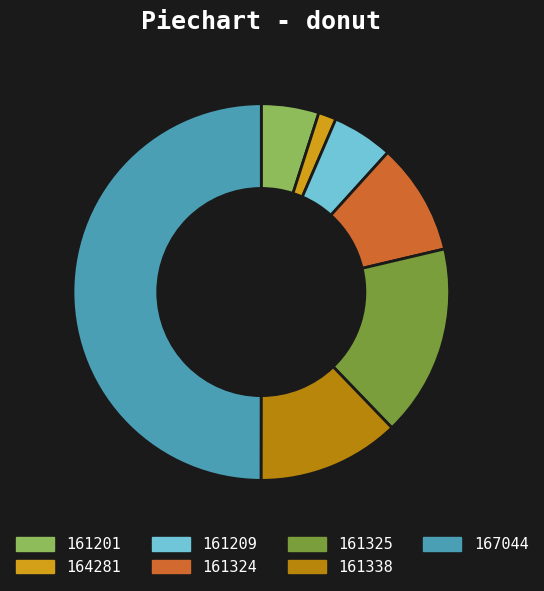

True or false: 164281 accounts for 2% of the total.

True